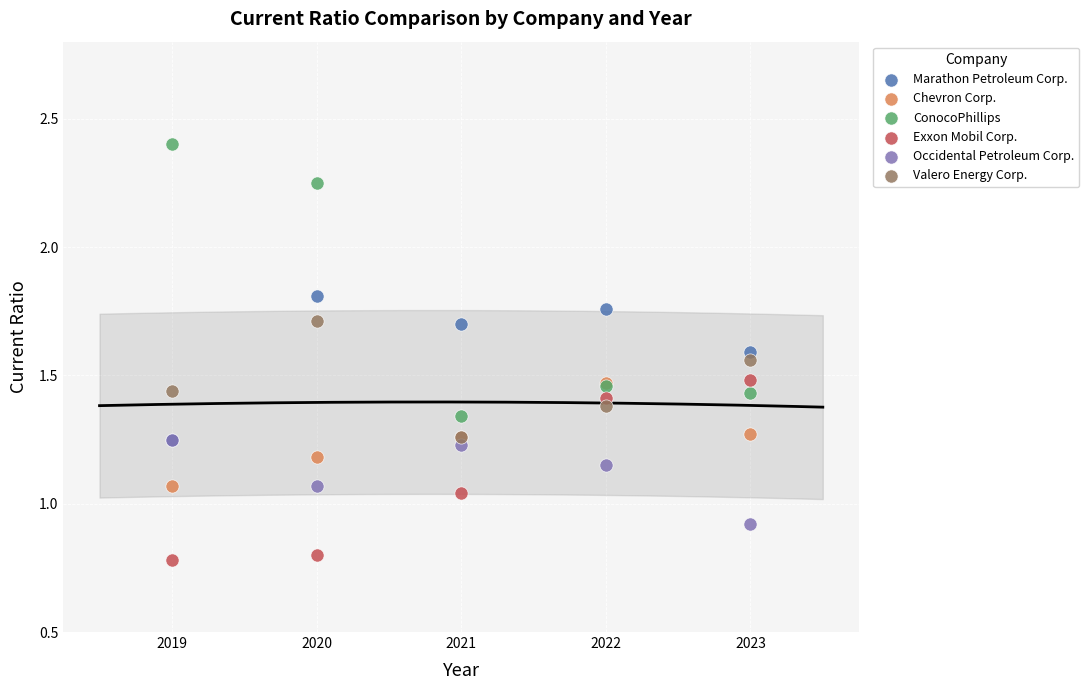

Which series reaches the minimum Y coordinate?

Exxon Mobil Corp.